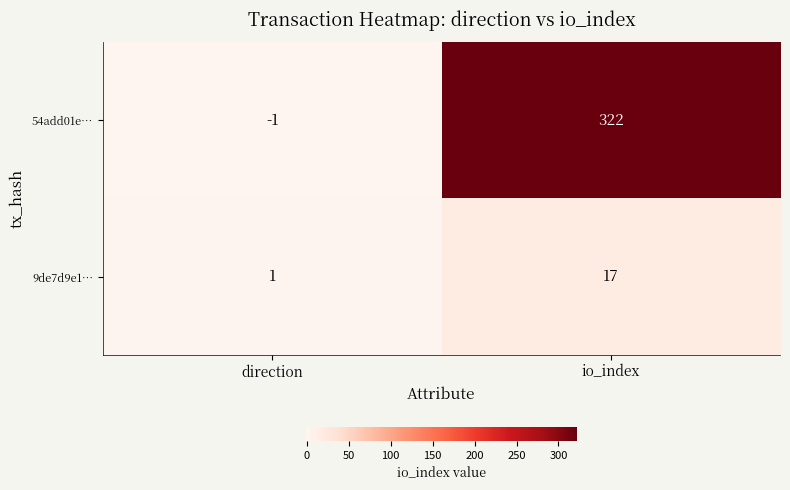

Is the value of 9de7d9e1… at direction greater than the value of 54add01e… at io_index?

No